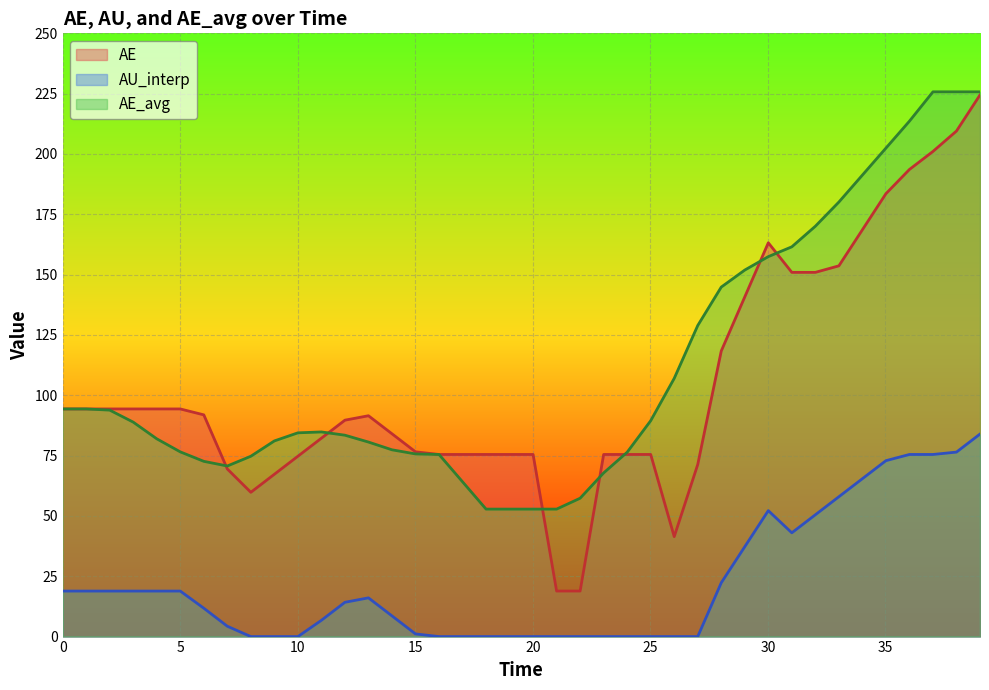

What is the maximum value for AE?

224.5